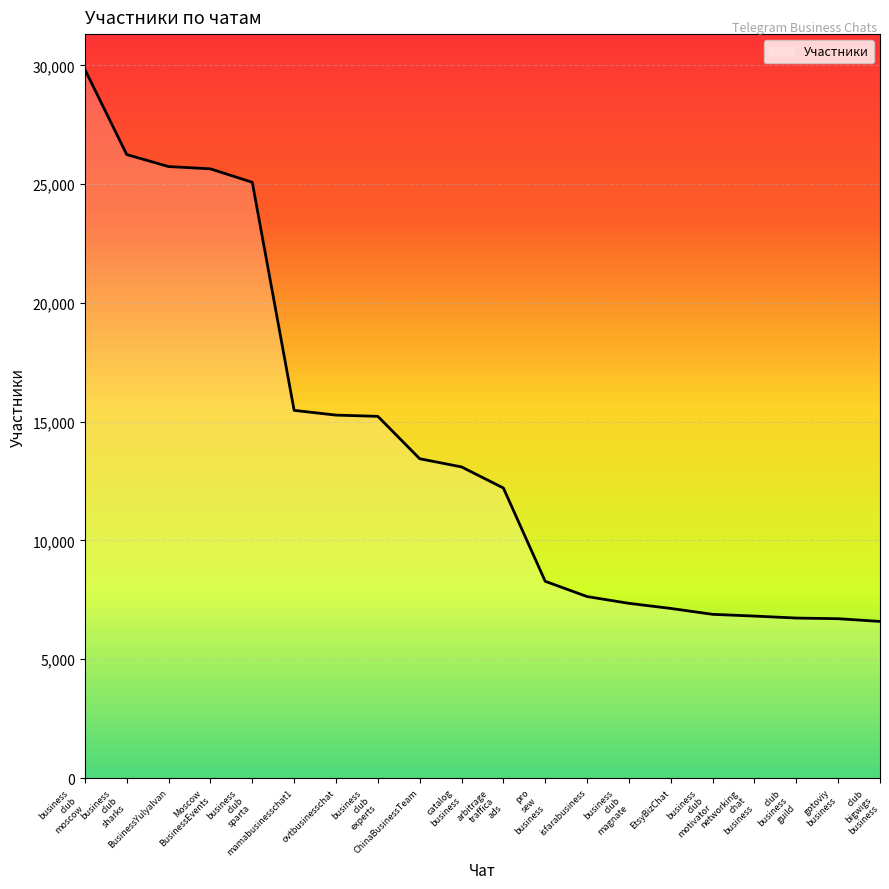

What is the difference between the maximum and minimum values?

23231